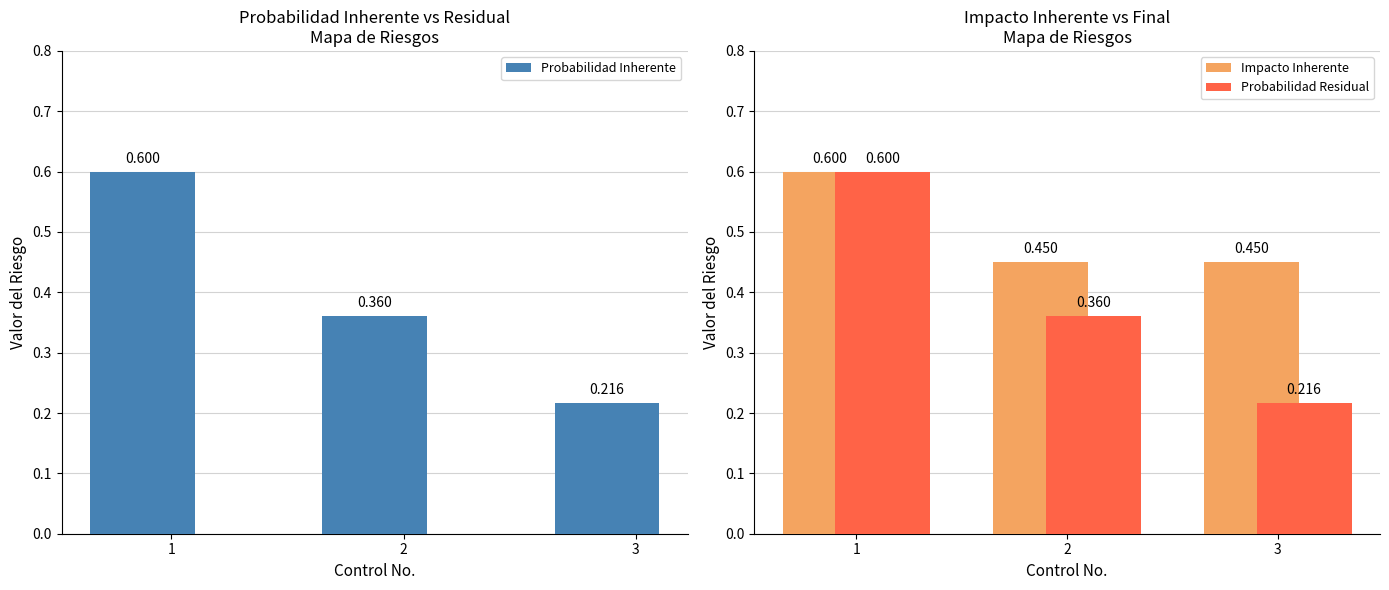

Which series changed the most between 1 and 2?

Probabilidad Inherente